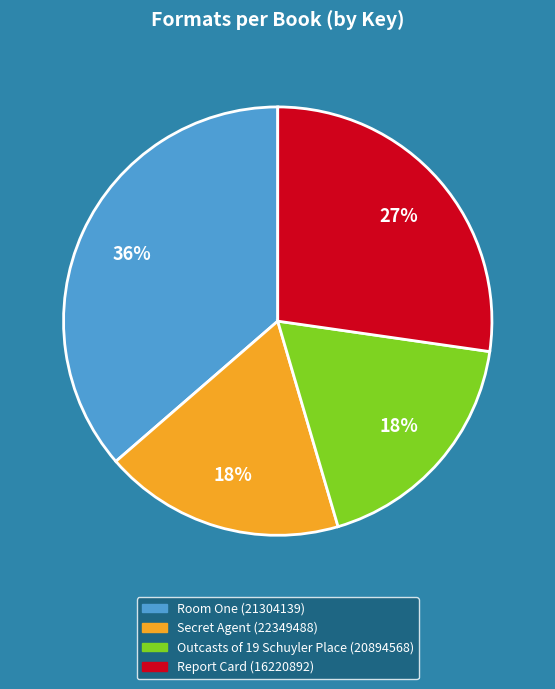

What is the ratio of the value at Room One (21304139) to the value at Report Card (16220892)?

1.3